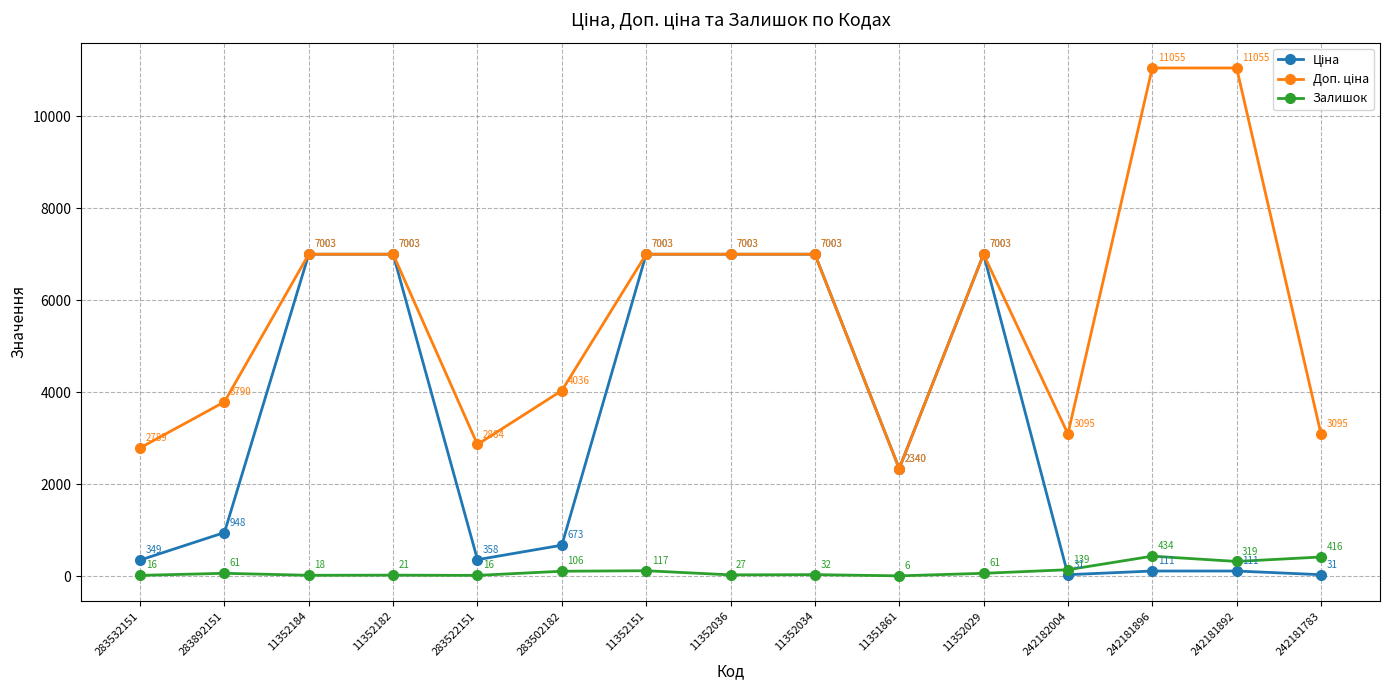

What is the label of the 14th point from the right?

283892151